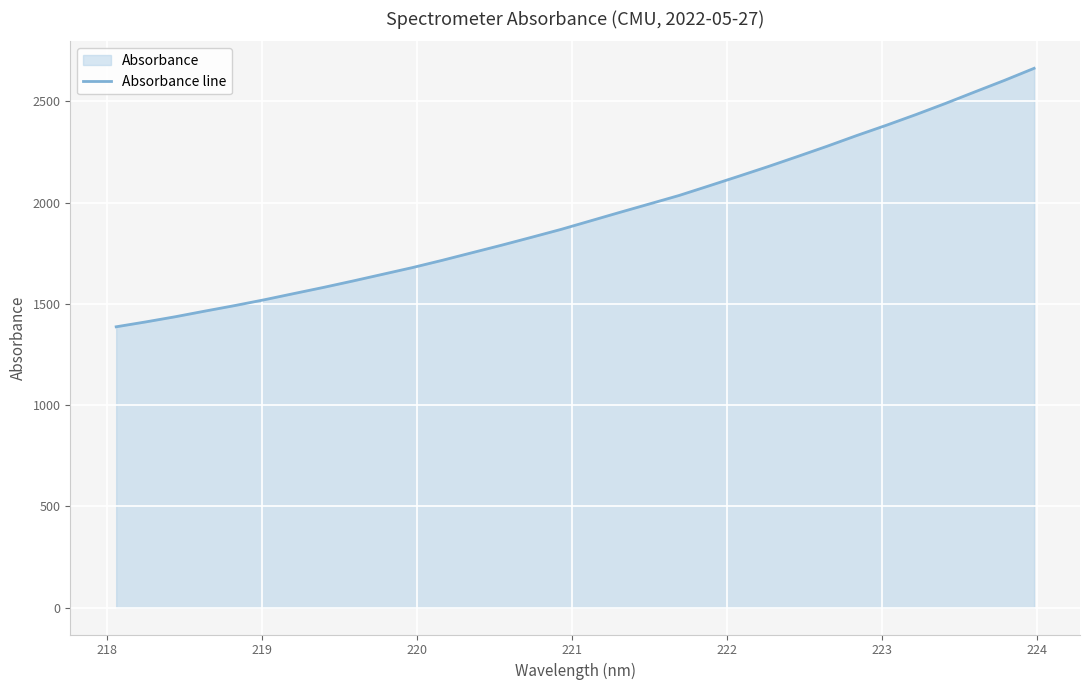

What is the difference between the maximum and minimum values?

1276.7